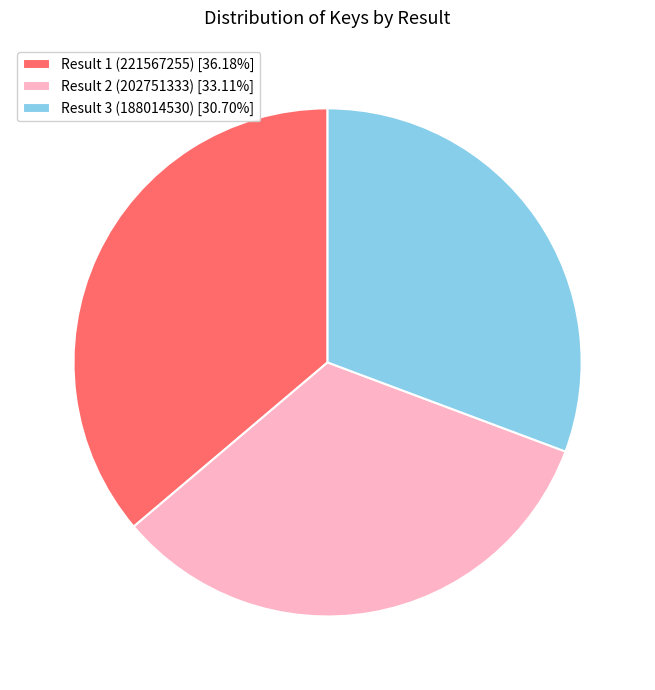

Count the number of slices in the pie.

3